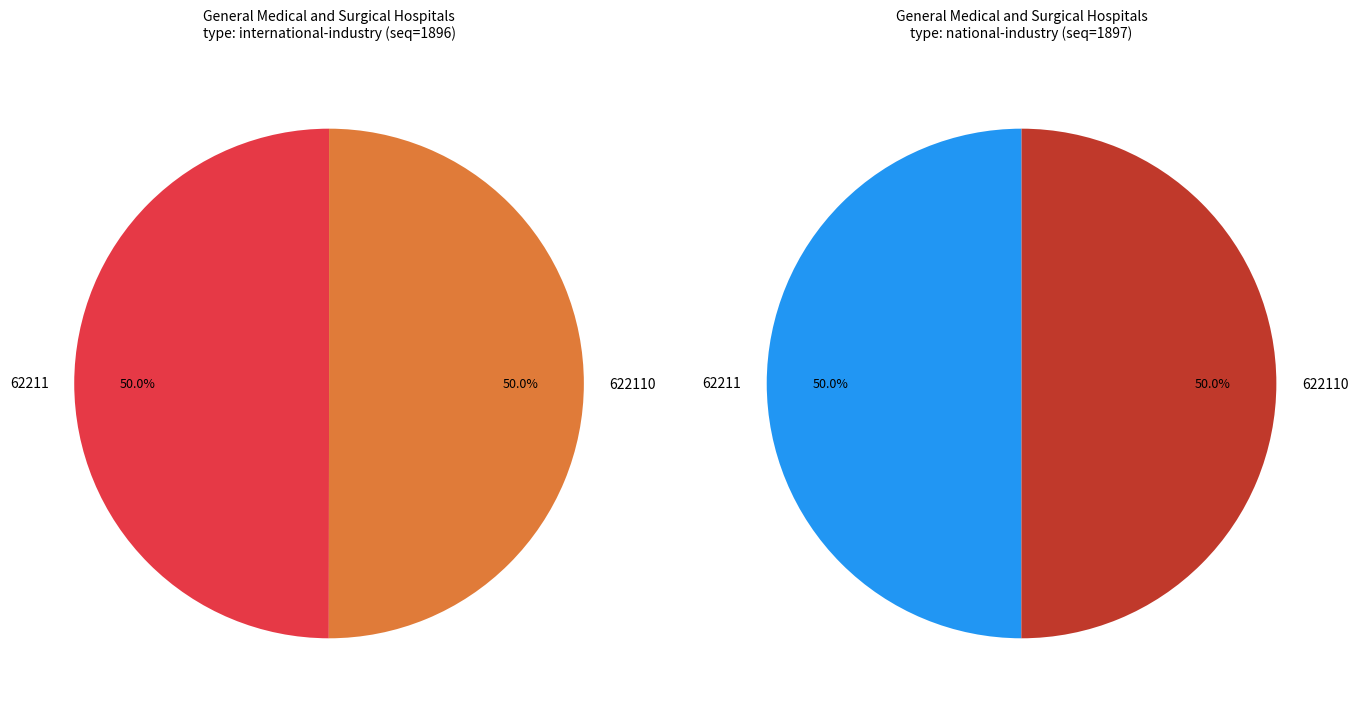

Between 622110 and 62211, which is larger?

622110